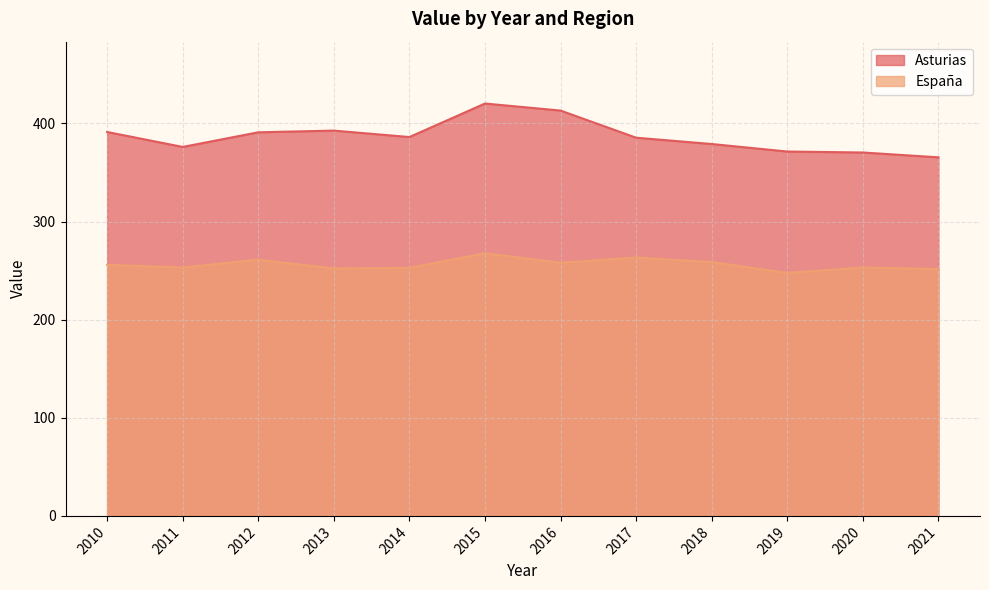

At which category does España reach its first local peak?

2012